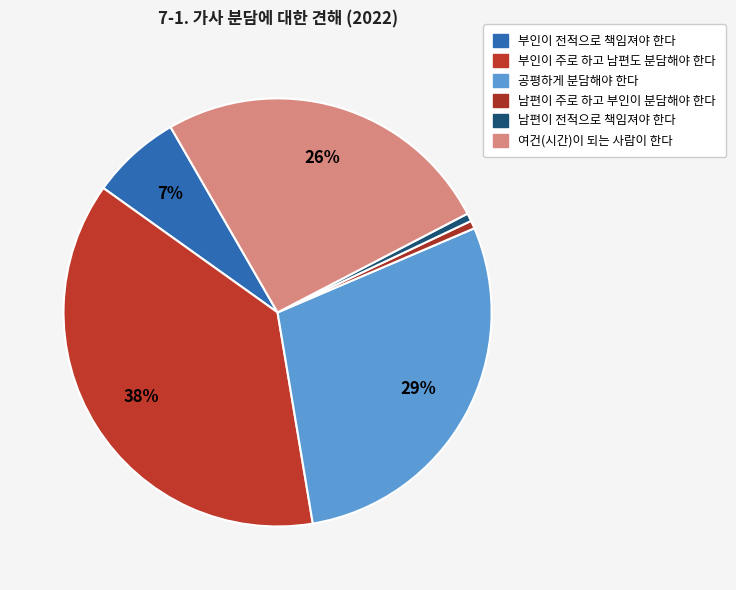

What is the largest slice in the pie chart?

부인이 주로 하고 남편도 분담해야 한다